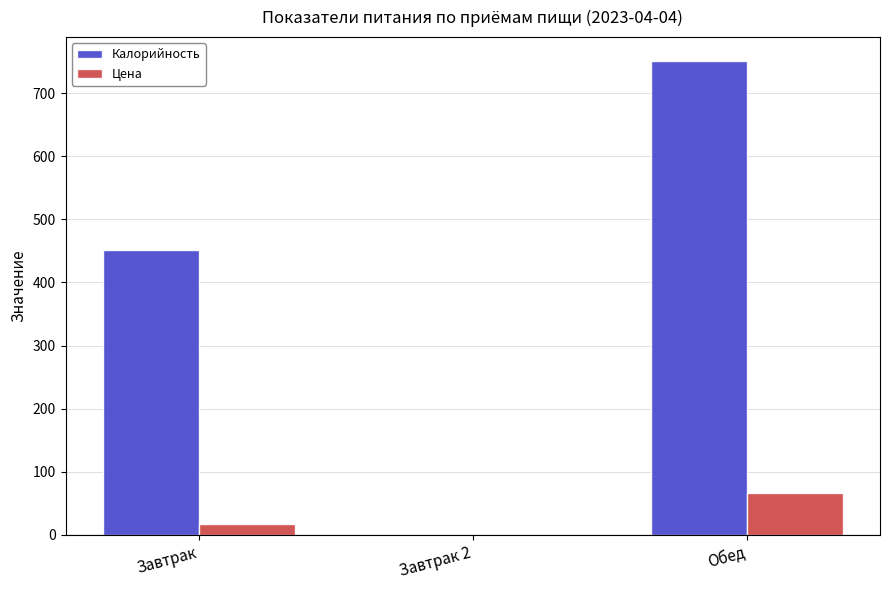

Between Завтрак and Обед, which series saw the biggest shift?

Калорийность